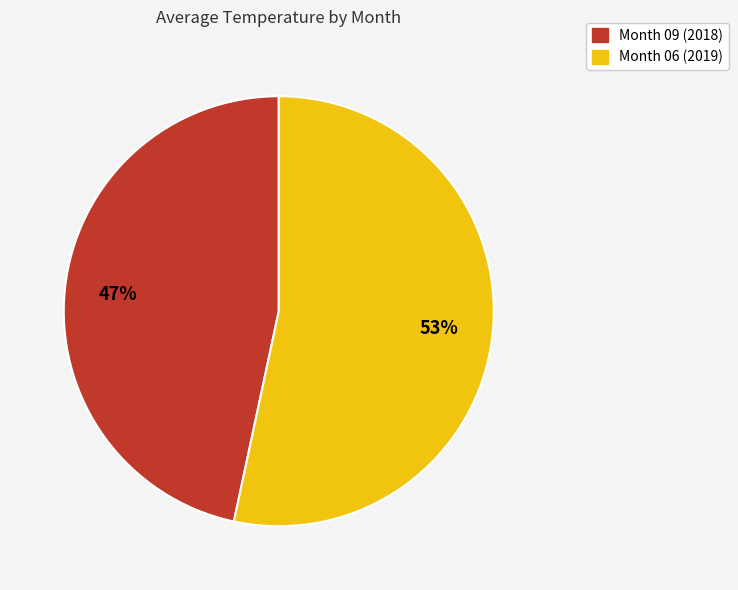

Does any single category account for the majority?

Yes